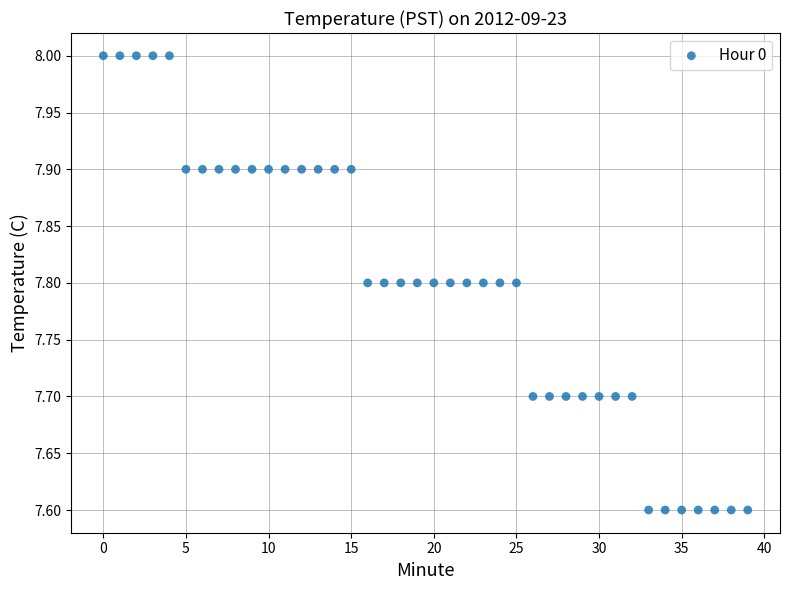

What is the range of Y values (max minus min)?

0.4